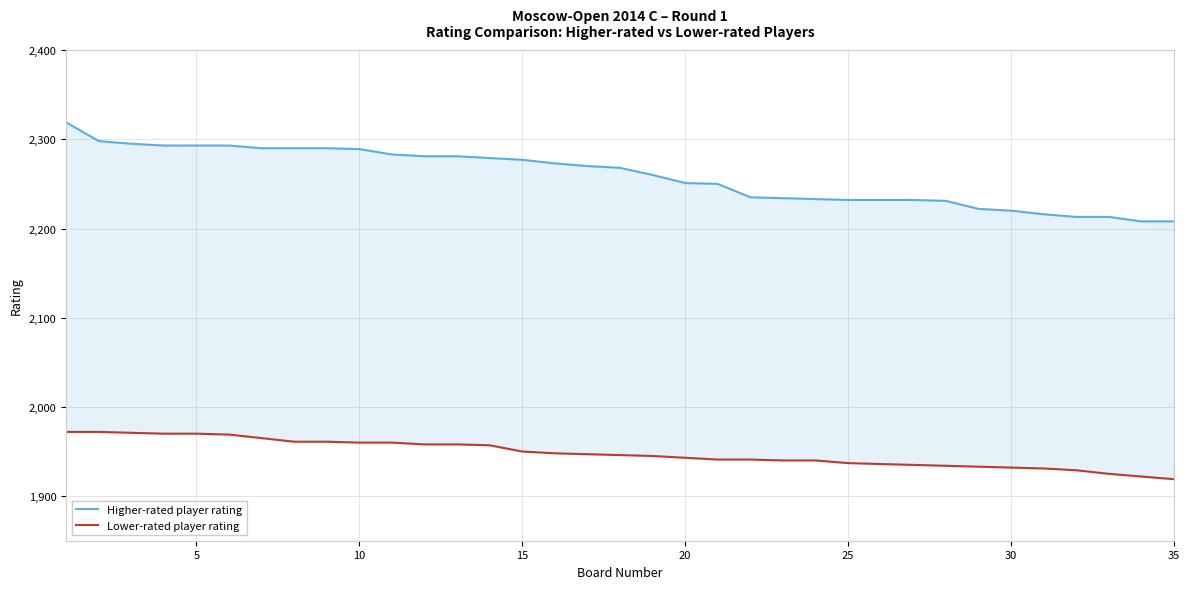

List the series in order of their peak value, lowest first.

Lower-rated player rating, Higher-rated player rating